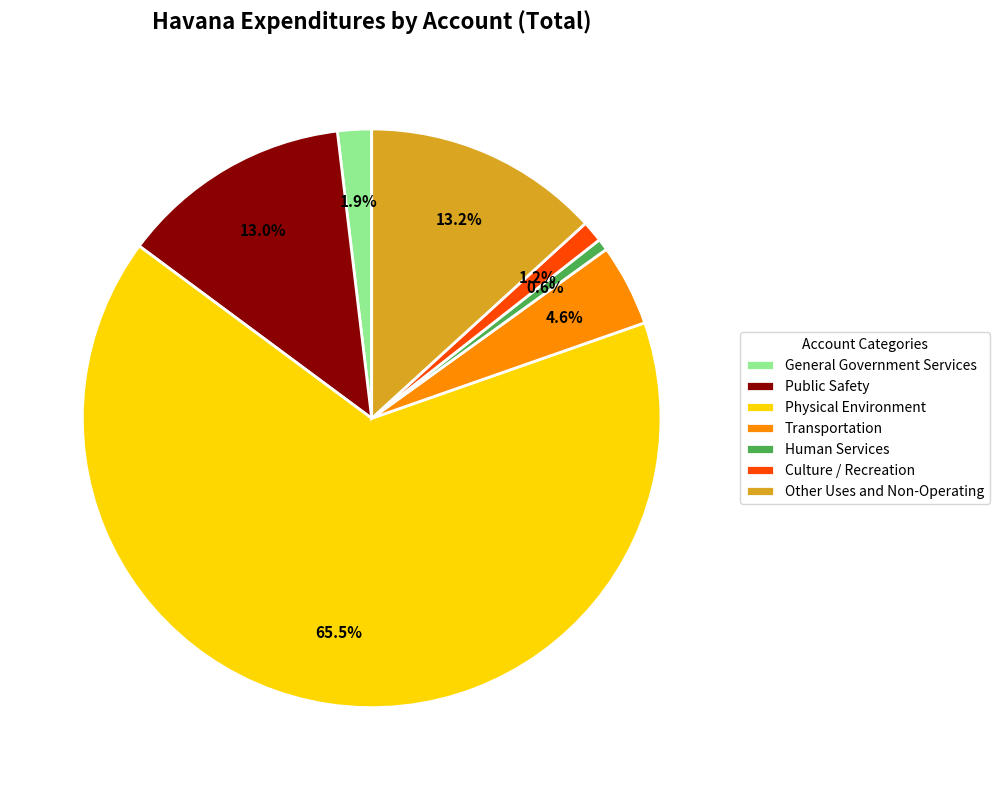

To the nearest percent, what portion does Human Services represent?

1%